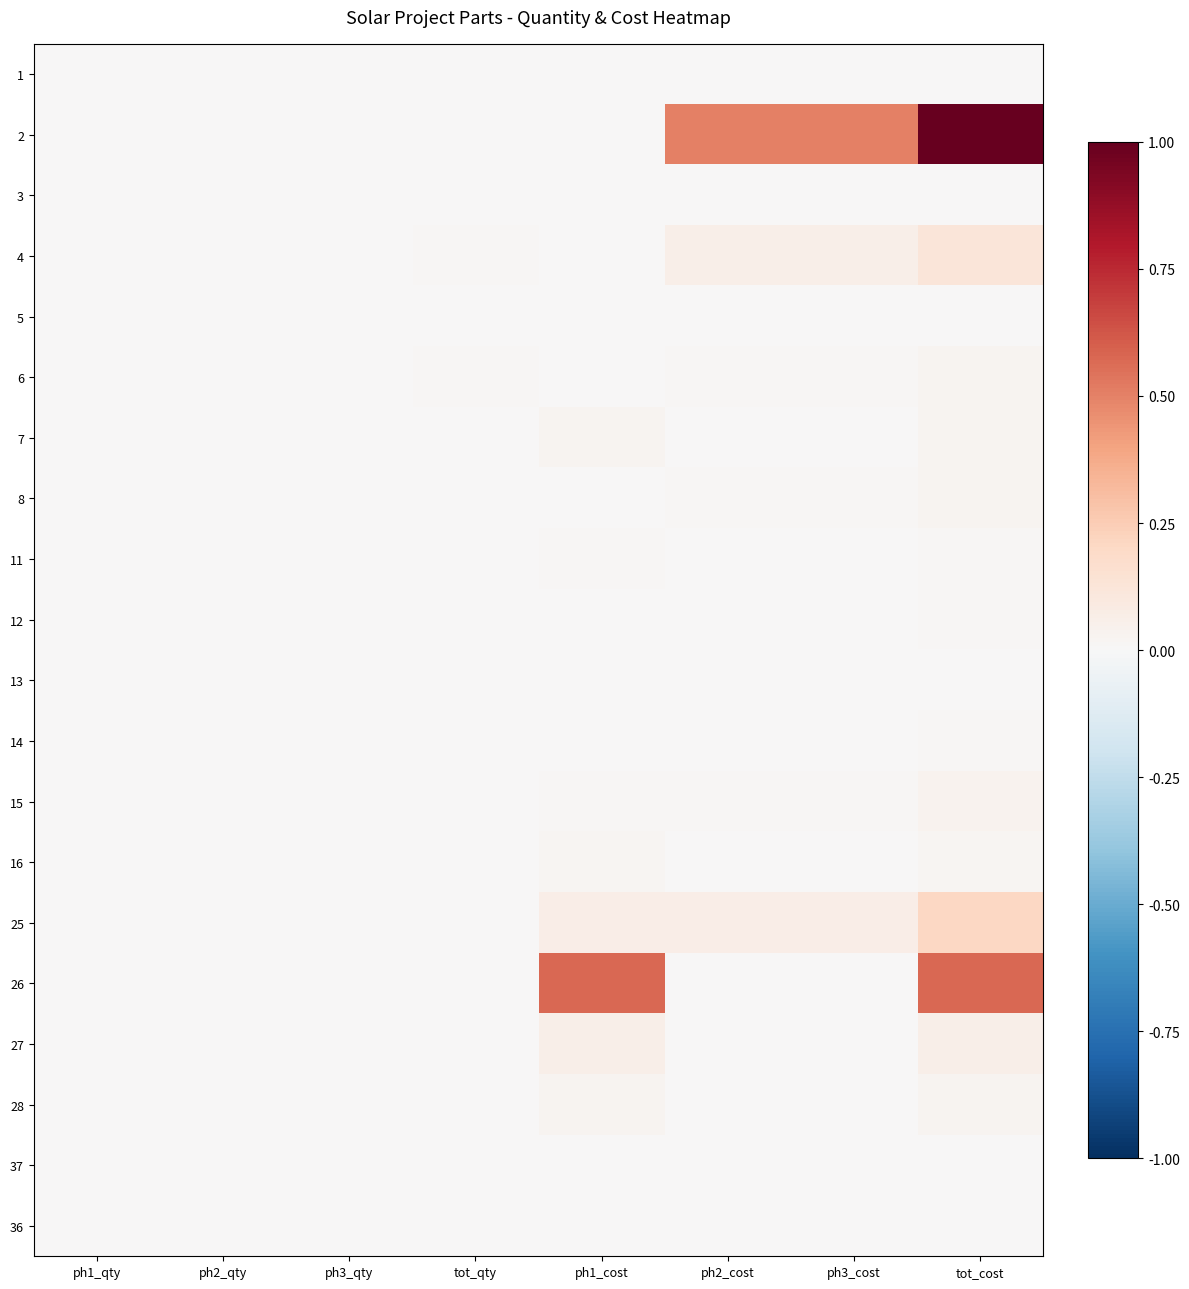

At which category is the sum across all series the highest?

tot_cost